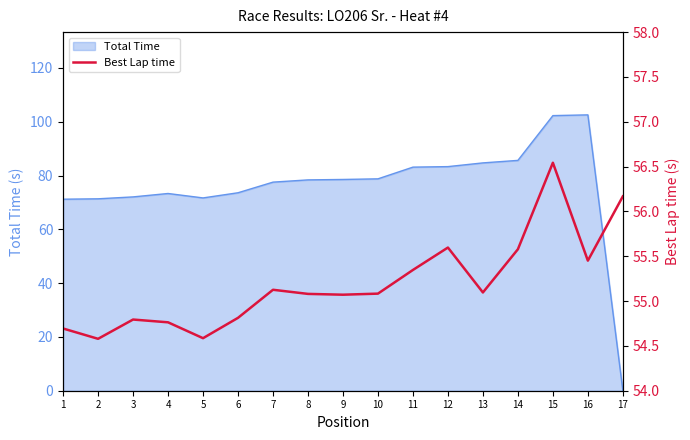

The value of Total Time at 8 is 117.5. True or false?

False